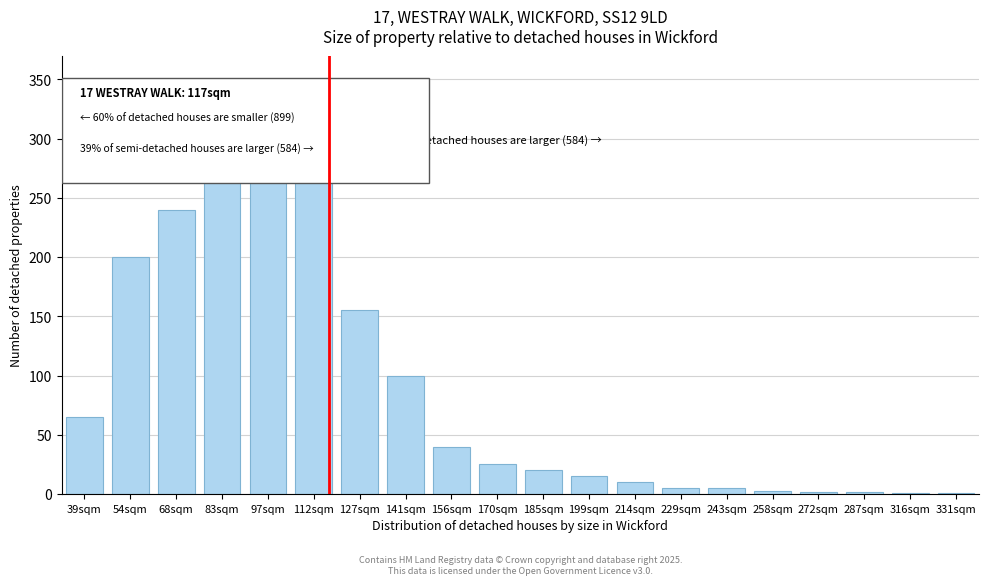

What is the sum of all values?

1769